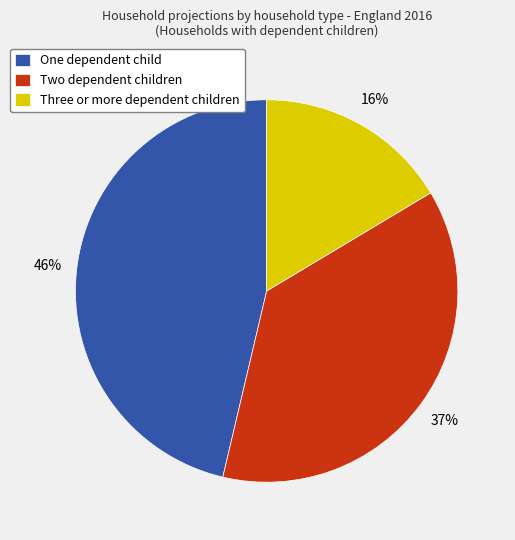

Is the sum of Two dependent children and One dependent child greater than half?

Yes